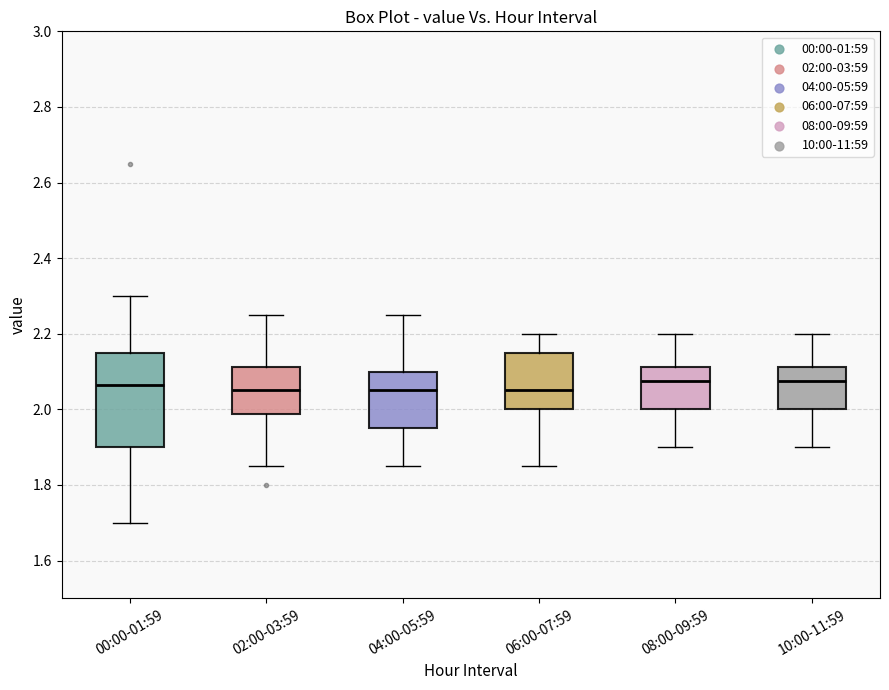

Which box is the tallest, from its lower edge to its upper edge?

00:00-01:59